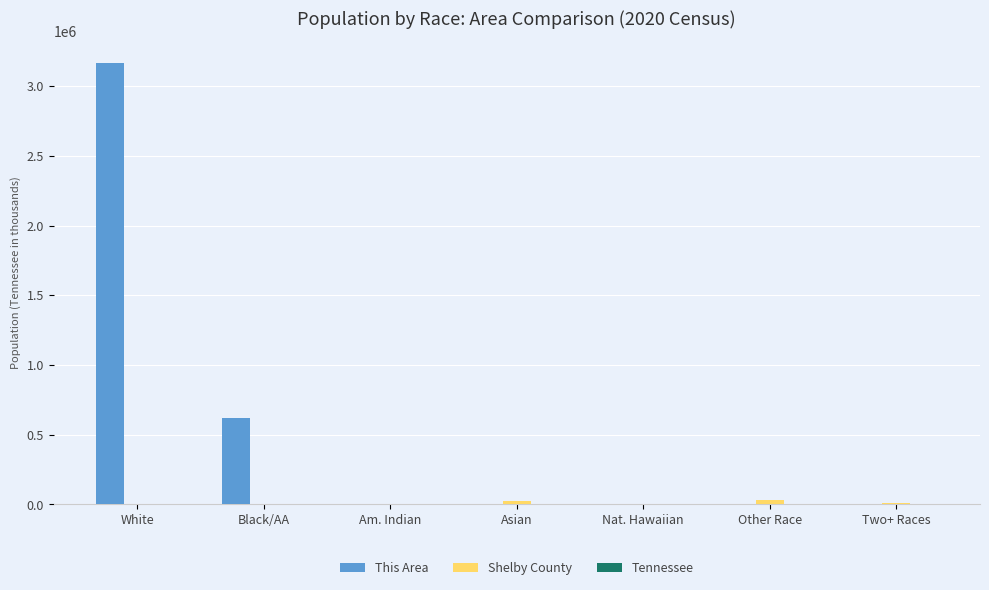

What is the maximum value shown in the chart?

3164376.0